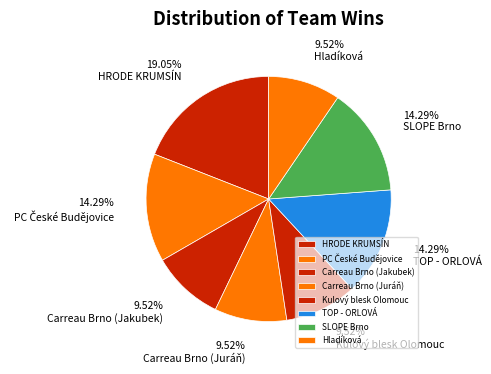

How many slices are in this pie chart?

8